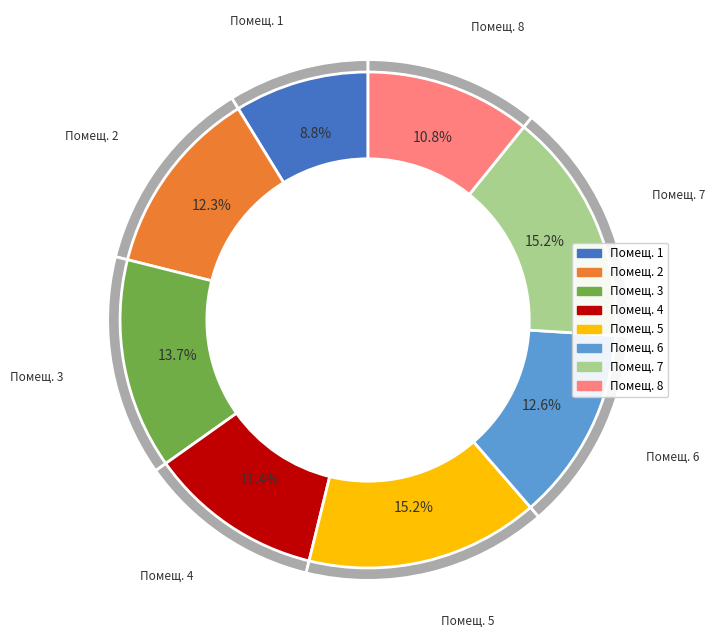

What portion of the pie excludes 8?

89.2%